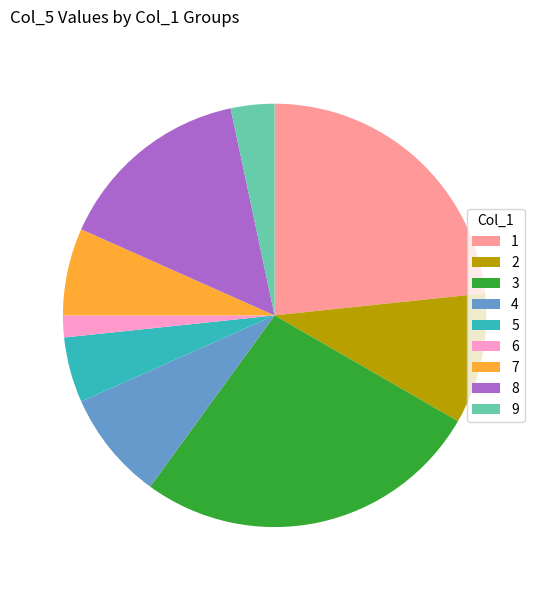

Between 8 and 5, which is larger?

8